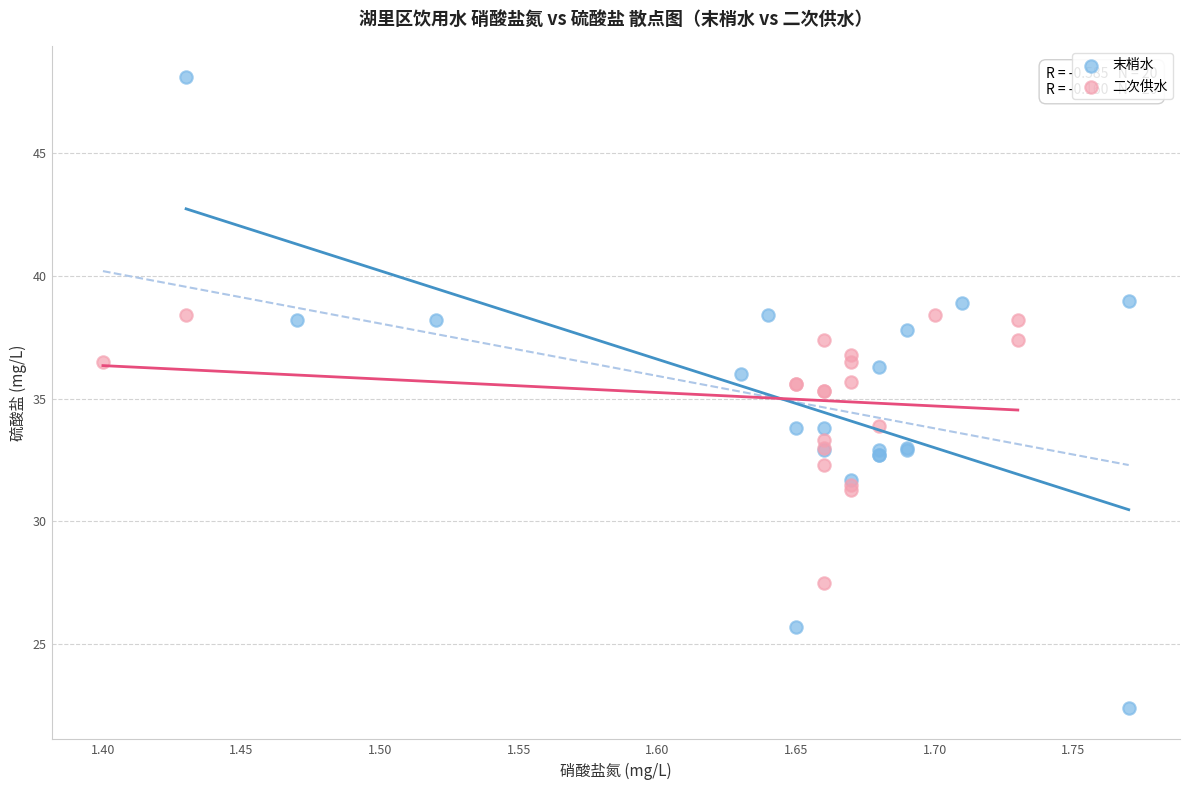

Which series reaches the maximum Y coordinate?

末梢水